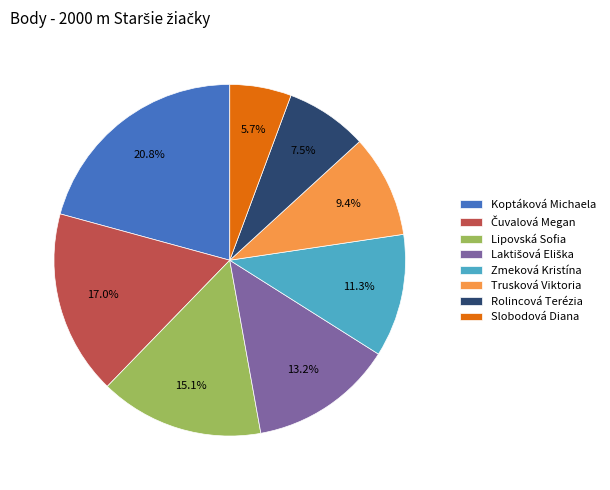

Is there a majority slice in this chart?

No